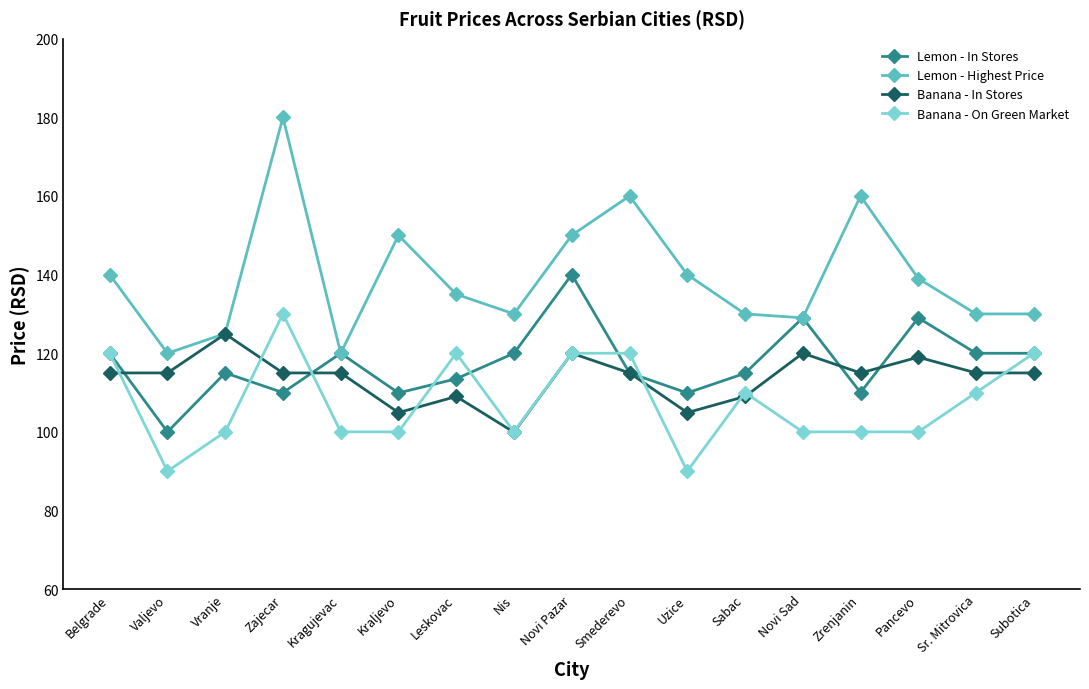

What is the total value across all series at Leskovac?

477.5